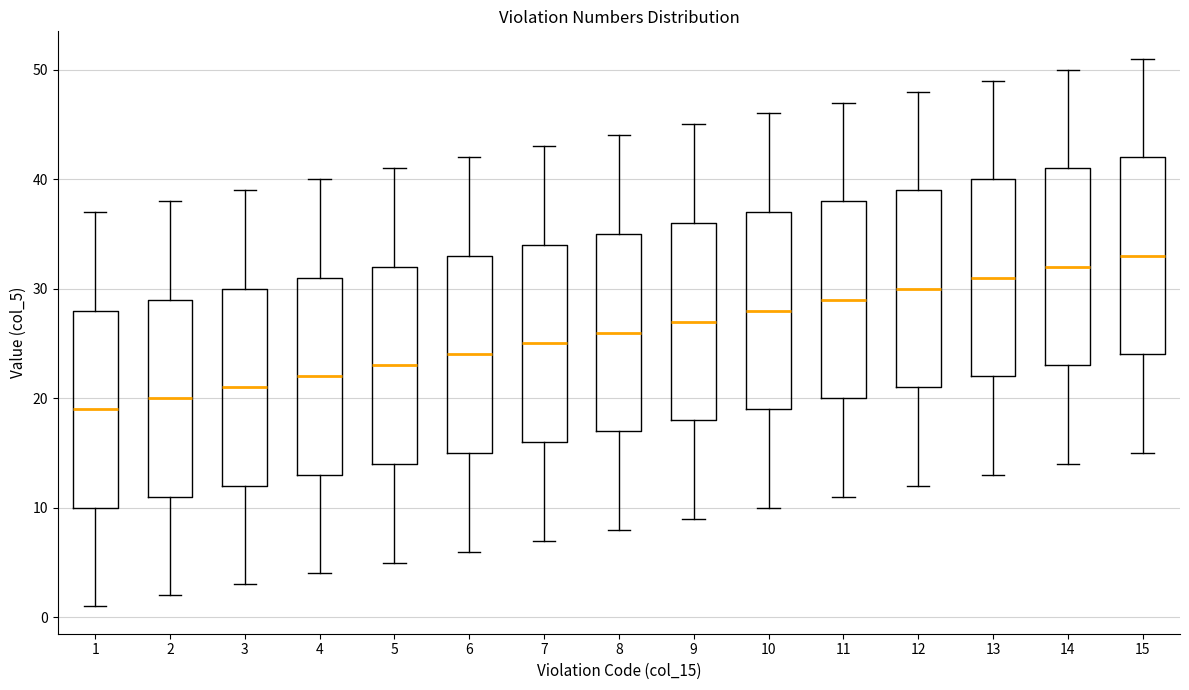

Which box has the highest median line?

15